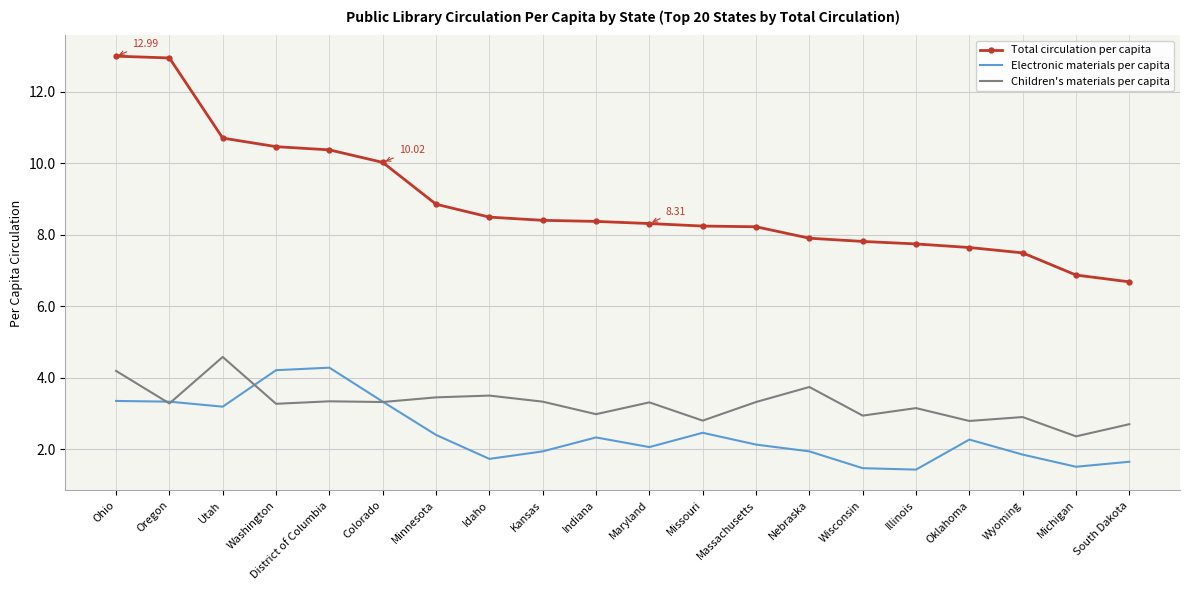

True or false: Electronic materials per capita and Total circulation per capita cross at least once.

False